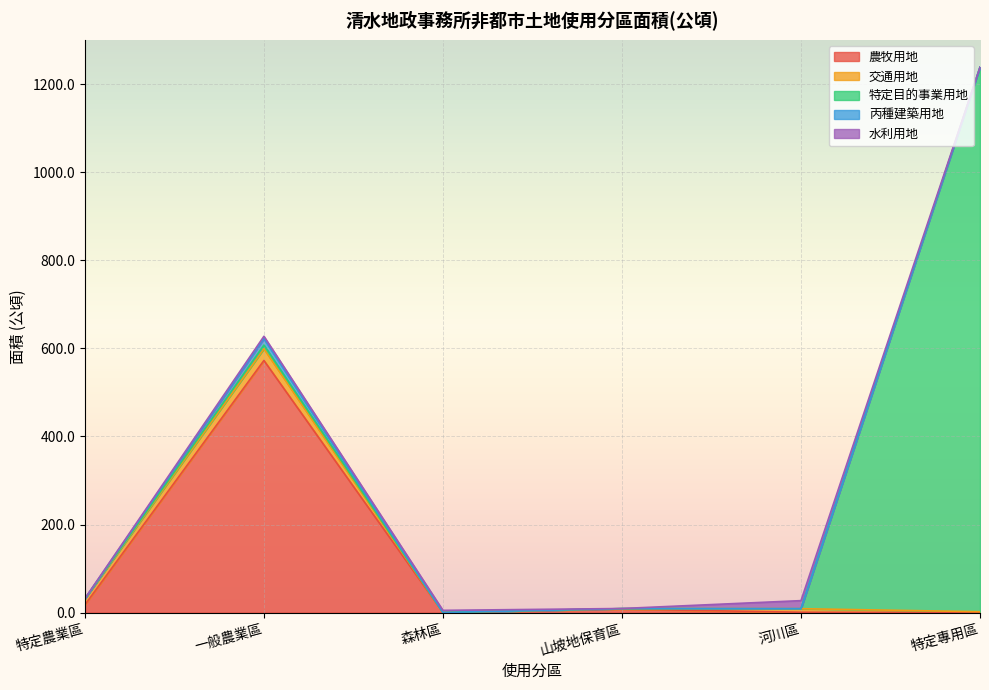

Count the number of categories in the chart.

6